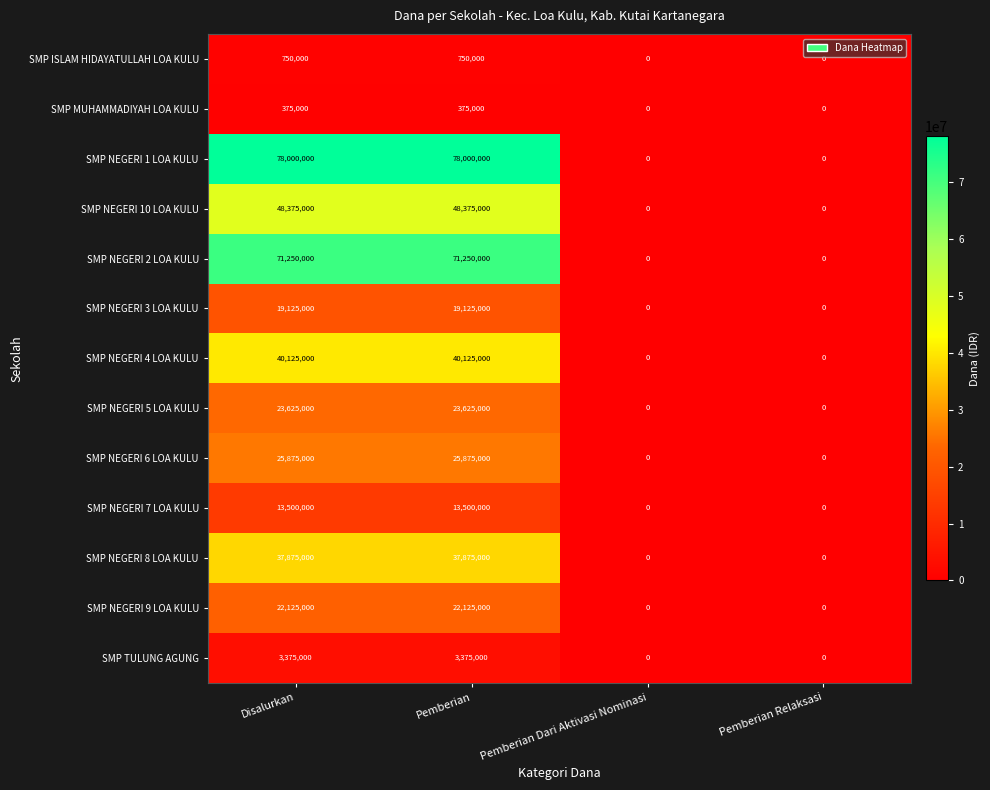

Which series has the largest total across all categories?

SMP NEGERI 1 LOA KULU